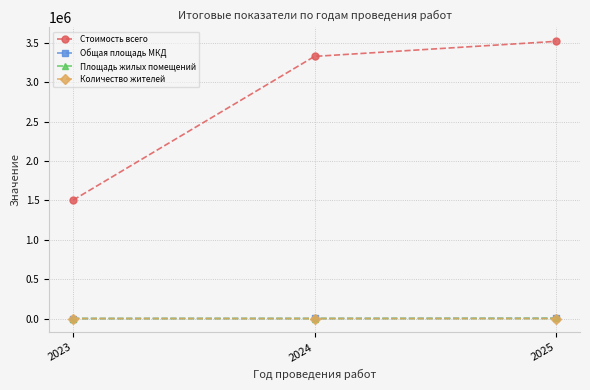

What is the highest value of the Количество жителей series?

97.0